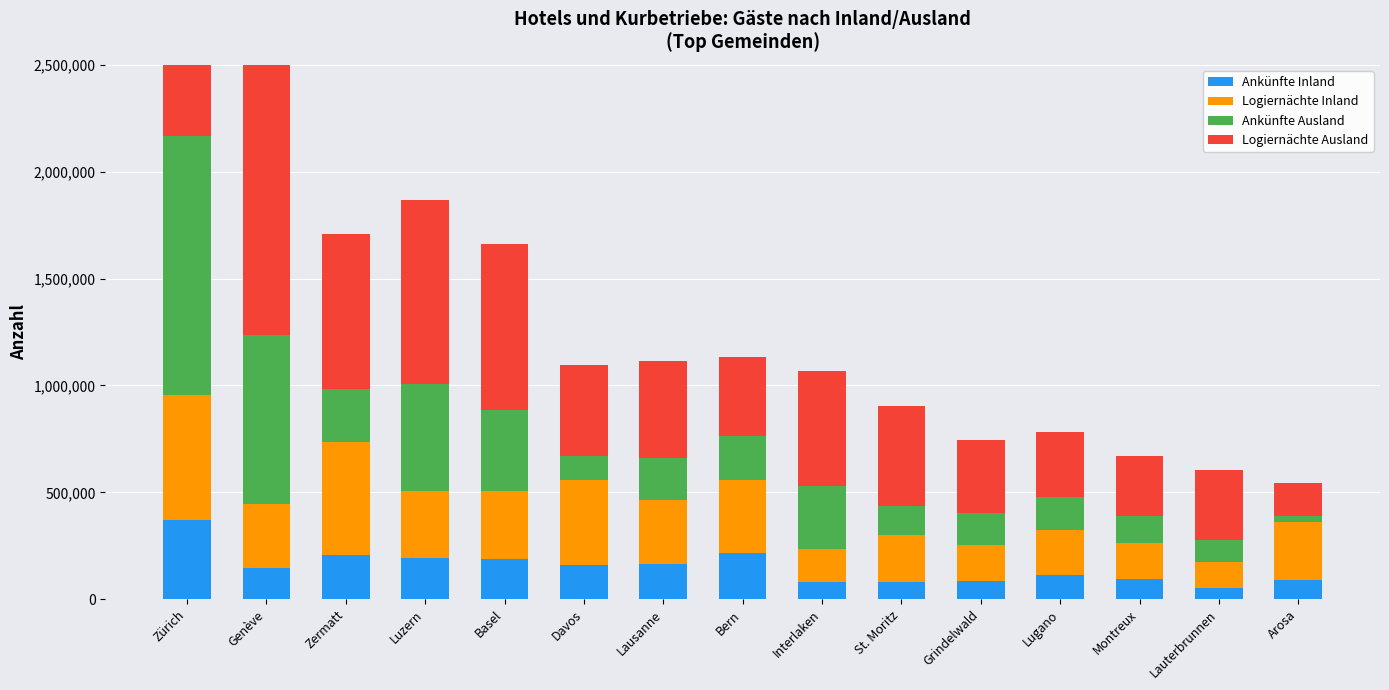

What is the spread (max minus min) of values at Arosa?

240613